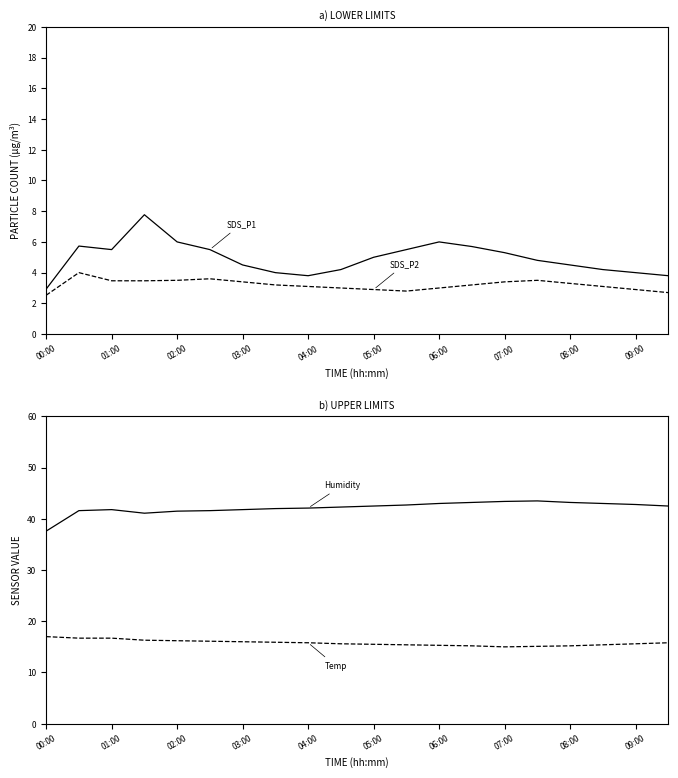

How many lines are shown in the chart?

4